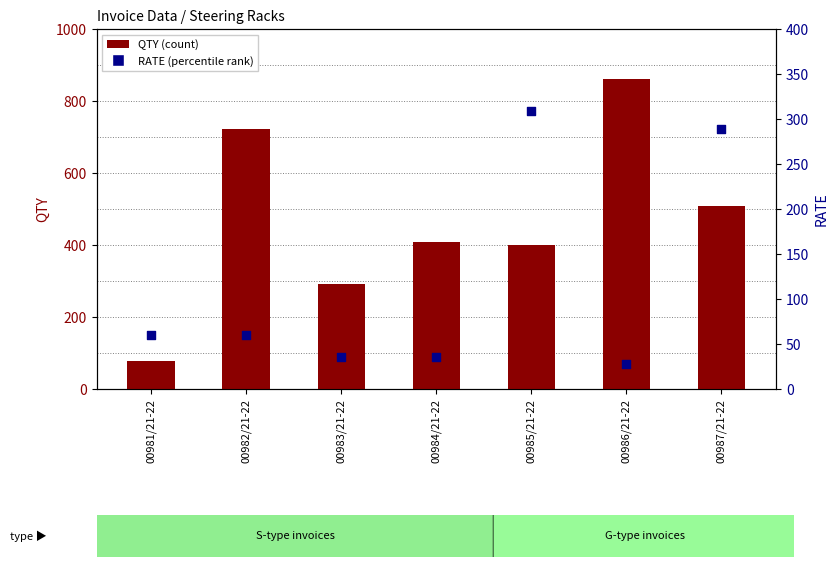

What is the total value across all series at 00986/21-22?

888.2